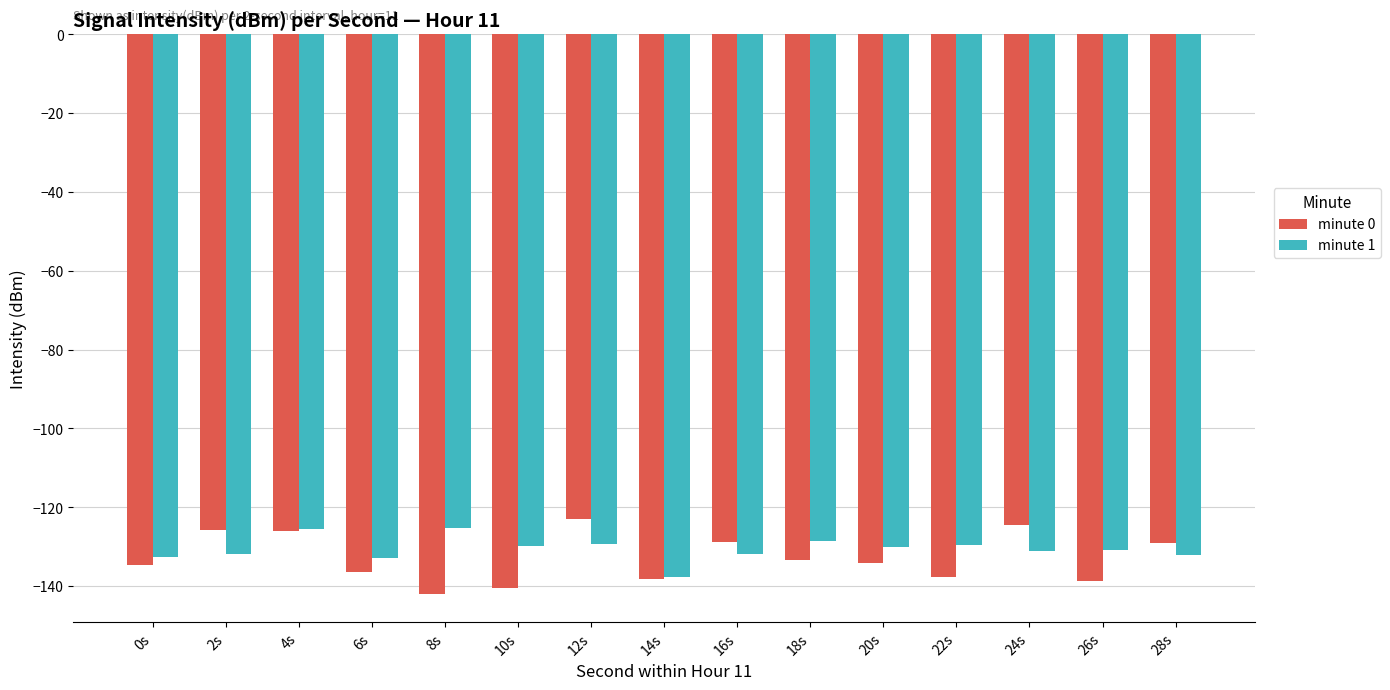

What are all the series names shown in the legend?

minute 0, minute 1